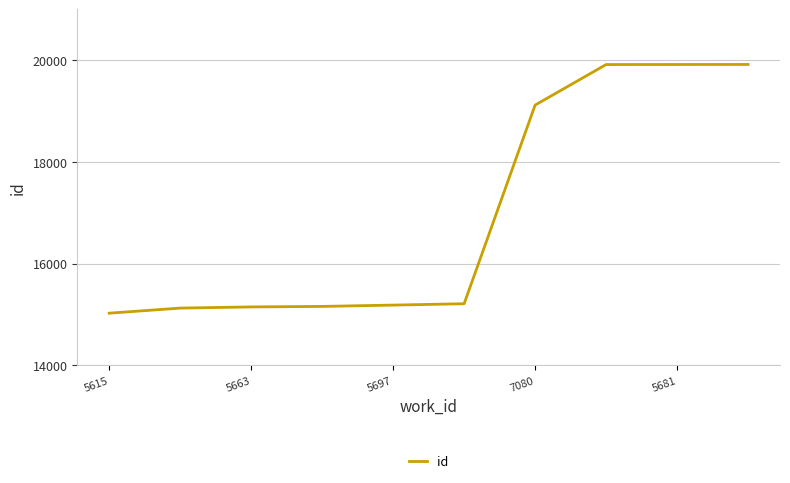

What is the smallest value displayed?

15027